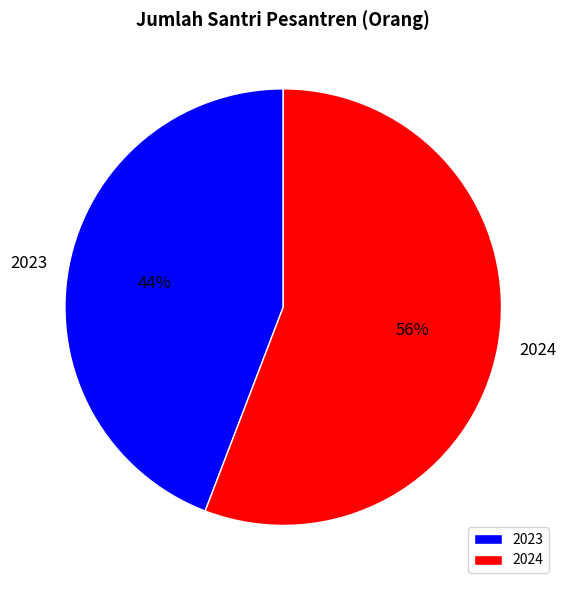

Rank the categories by value from highest to lowest.

2024, 2023